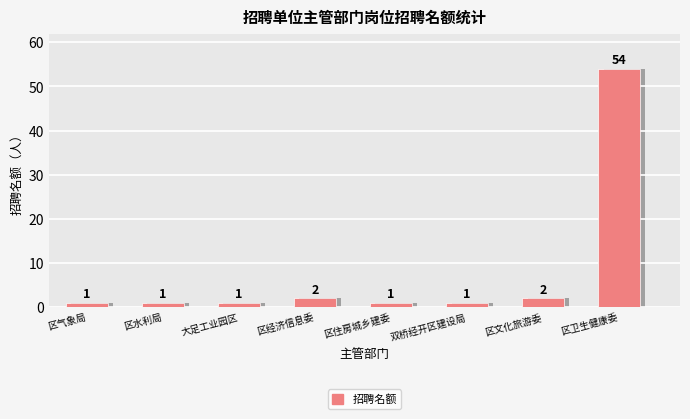

Approximately how many times larger is the value at 大足工业园区 compared to 区经济信息委?

0.5